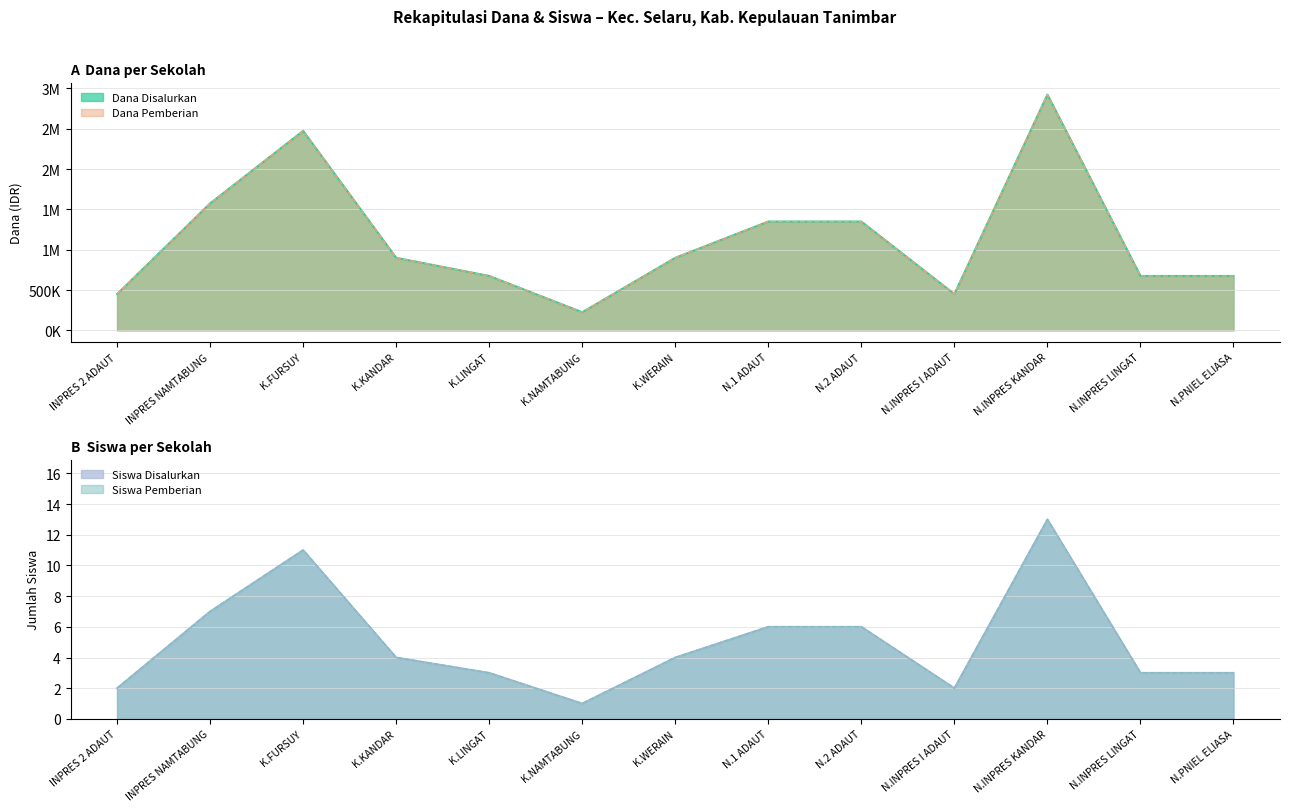

What is the difference between the maximum and second lowest values in the Siswa Disalurkan series?

11